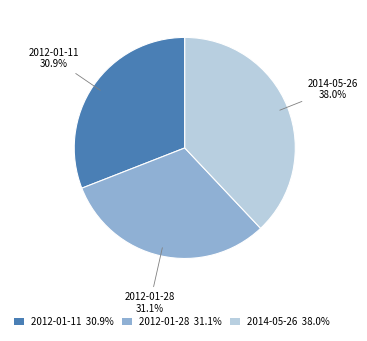

The 2012-01-11 slice represents 31% of the pie. True or false?

True